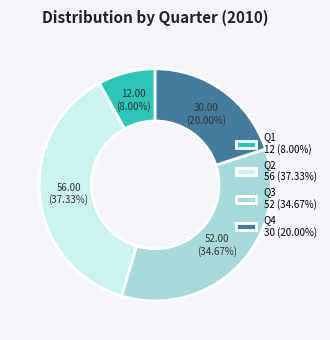

To the nearest percent, what portion does Q2 represent?

37%